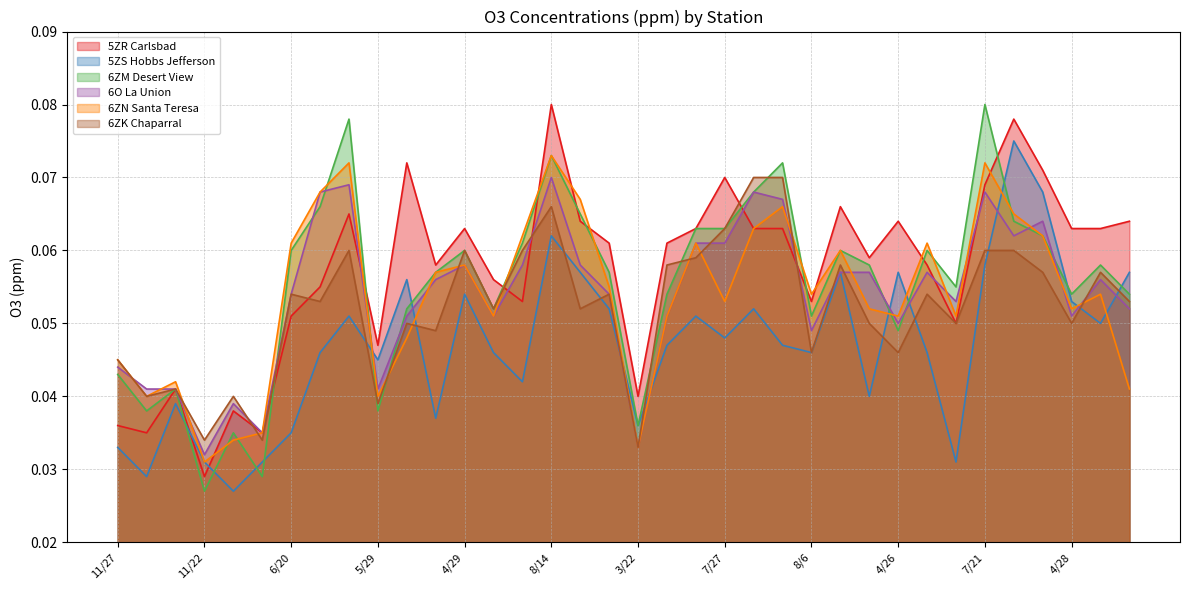

The 5ZS Hobbs Jefferson series shows 0.0 at 11/23. True or false?

True